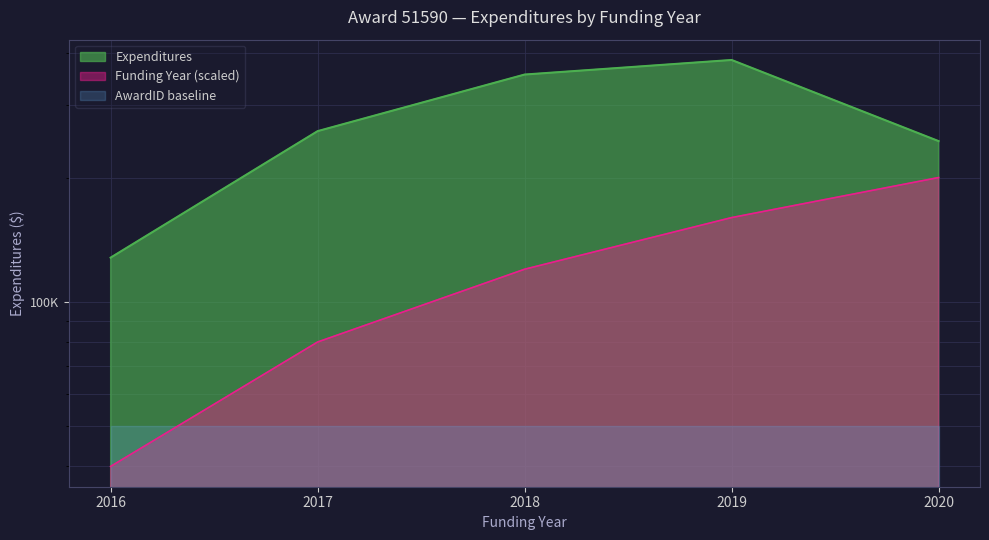

Reading left to right, list all the values displayed in this chart.

128000	259000	355000	385000	245000